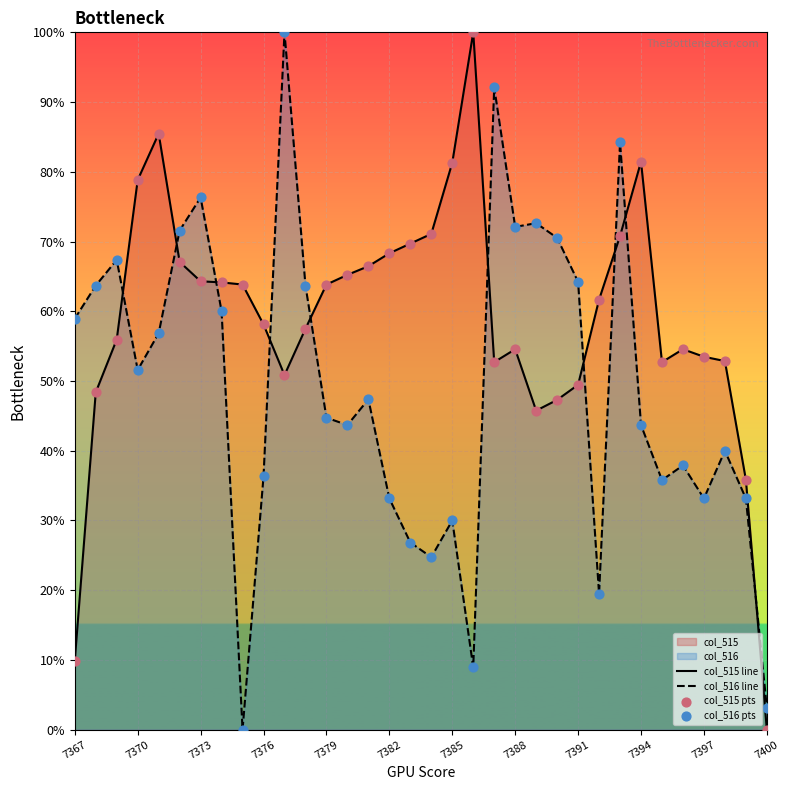

Which series contains the highest Y value?

col_515 line